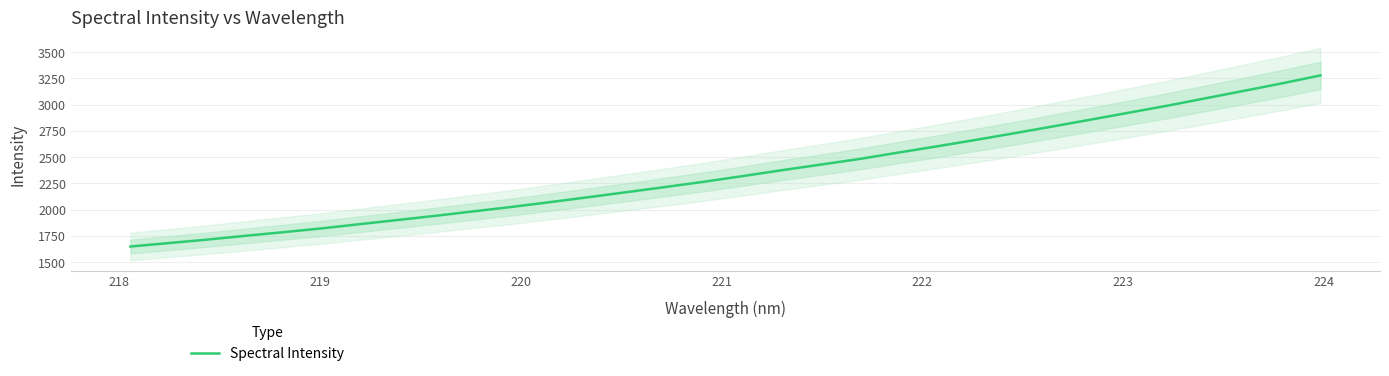

What is the maximum value for Spectral Intensity?

3279.0